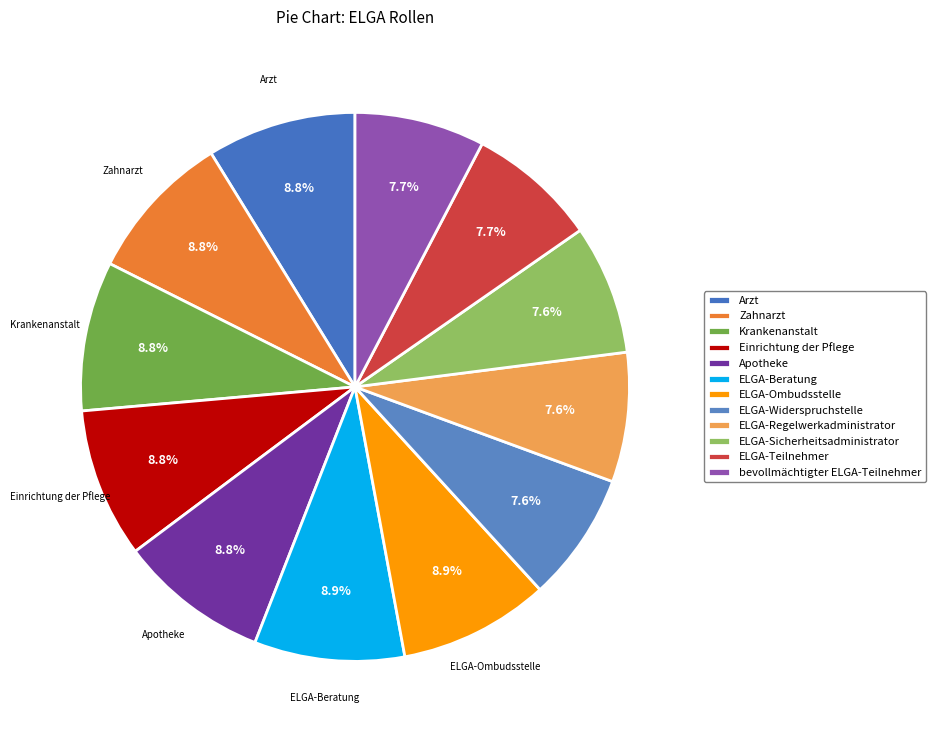

Do Zahnarzt and Einrichtung der Pflege together represent more than half of the pie?

No